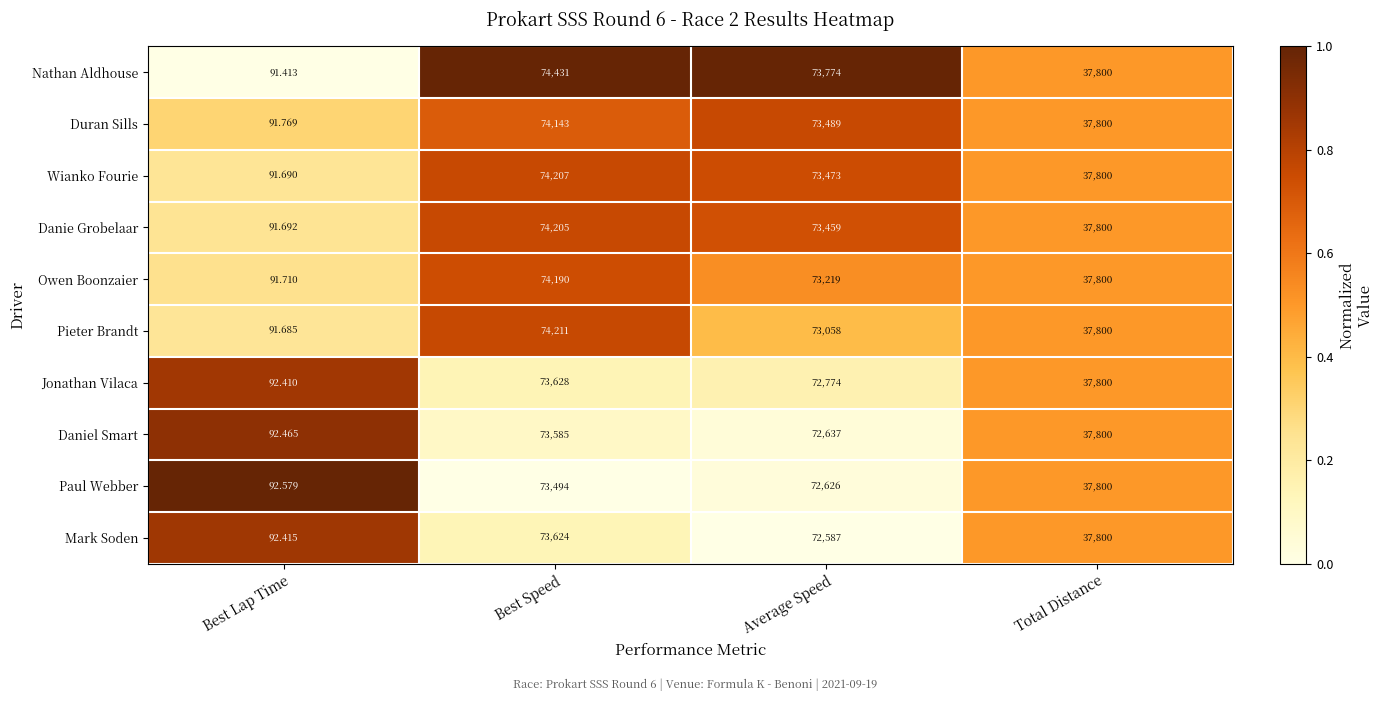

Which series has the widest spread of values?

Nathan Aldhouse